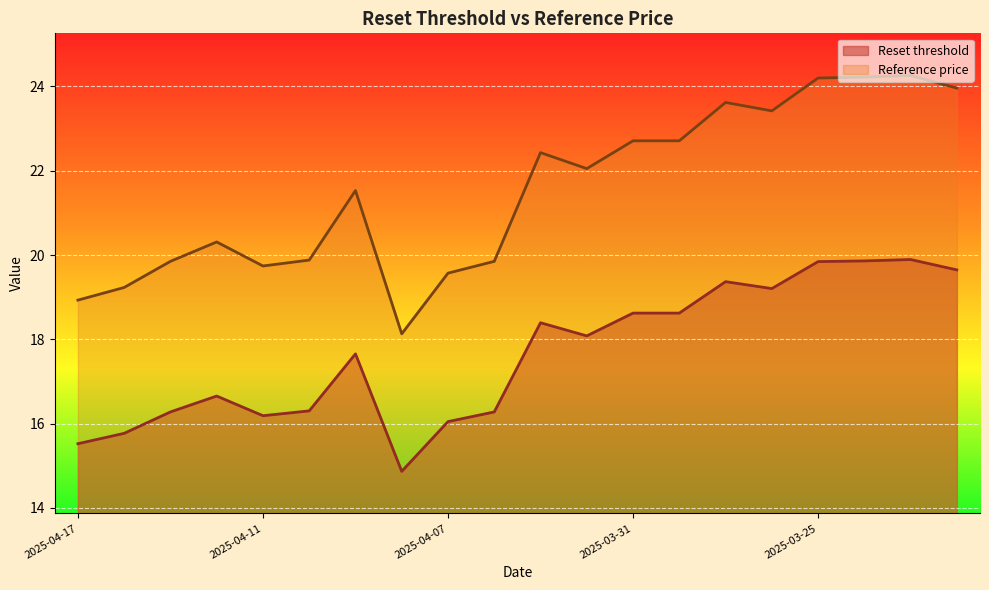

True or false: Reset threshold has more than 2 interior local peaks.

True